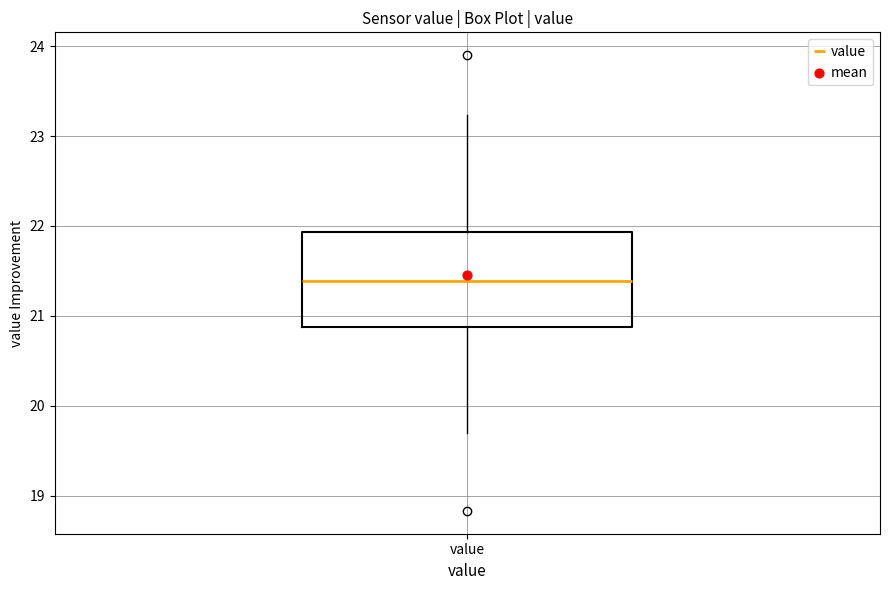

Transcribe this box plot: give where the median line is, the range the box spans, and where the two whiskers end, as read against the y-axis. The values are not printed on the chart, so give them approximately, as read against the axis.

median 21.4, box 20.9 to 21.9, whiskers 19.7 to 23.2